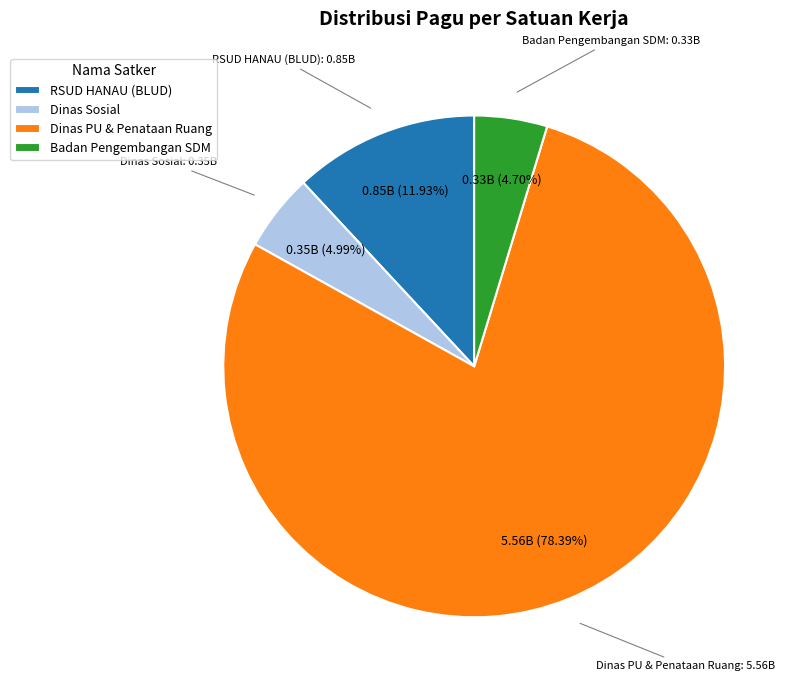

Between Dinas Sosial and RSUD HANAU (BLUD), which is larger?

RSUD HANAU (BLUD)